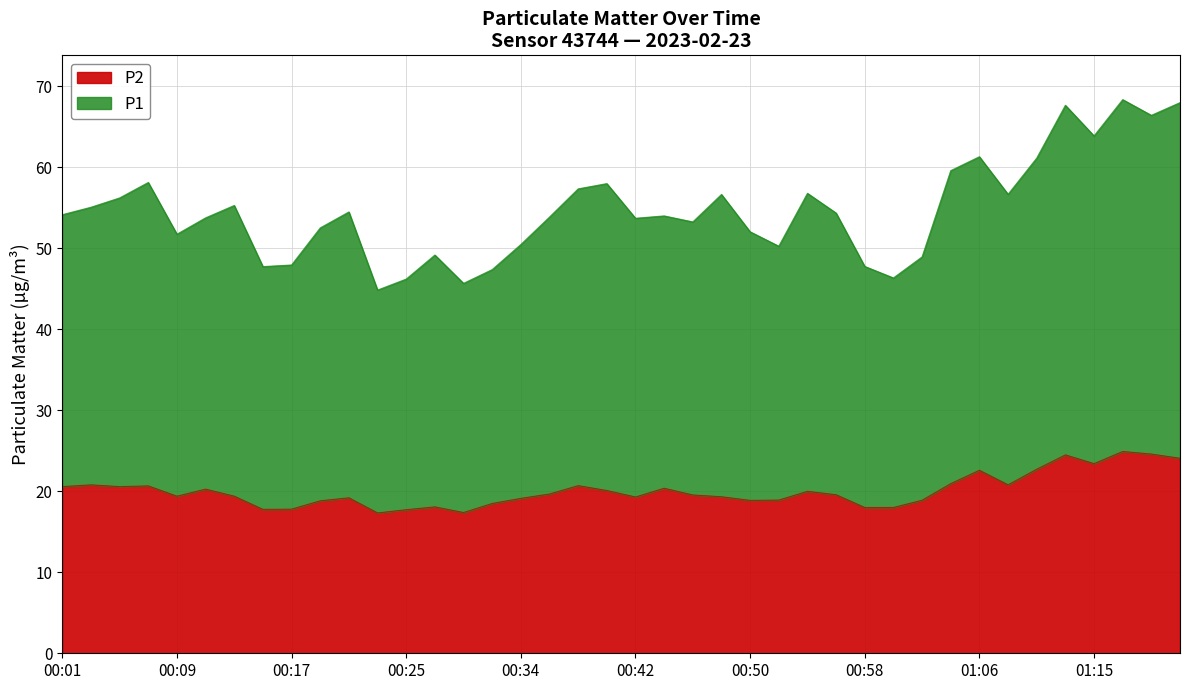

Which category has the highest value in the P1 series?

01:21